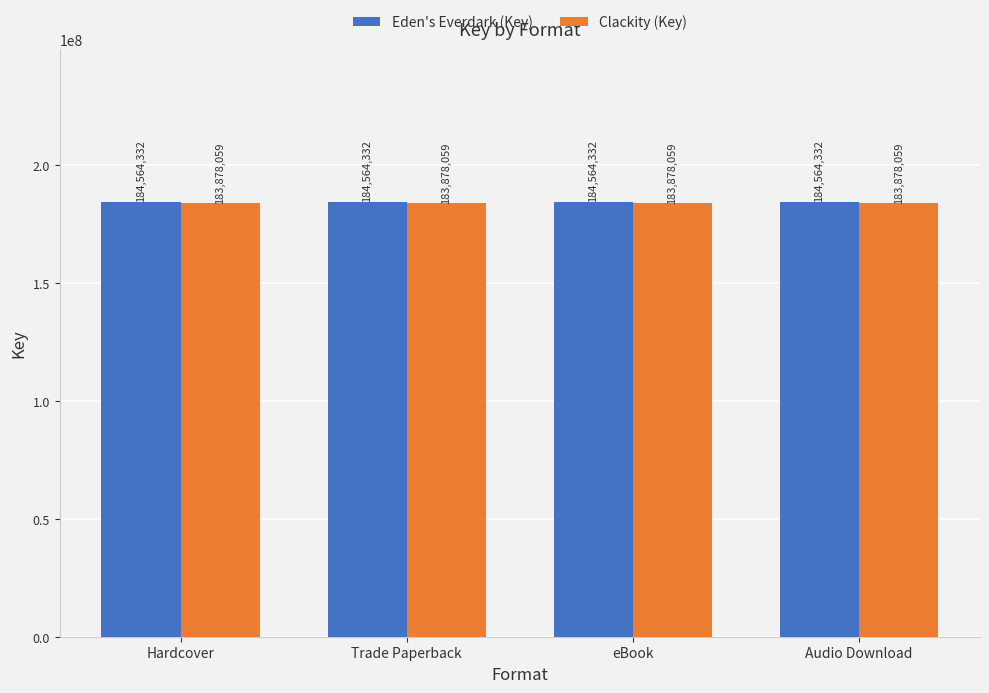

Rank the series by their maximum value, from lowest to highest.

Clackity (Key), Eden's Everdark (Key)